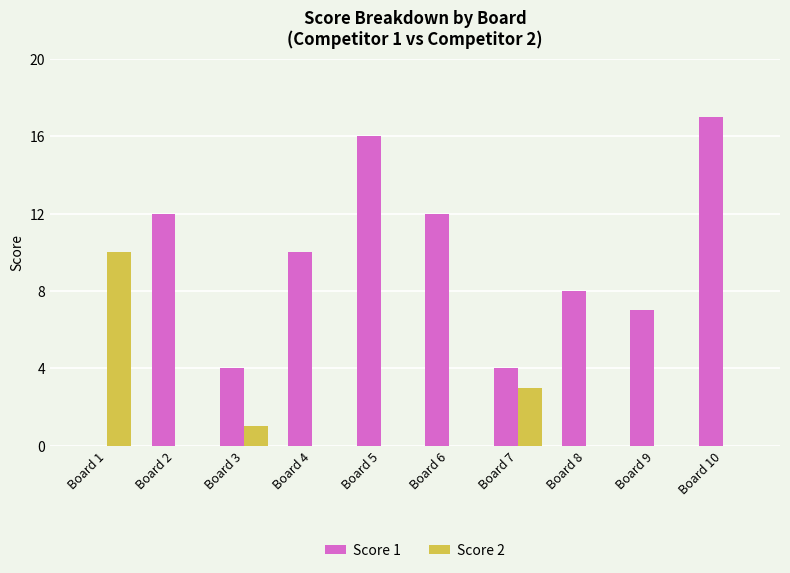

What are all the series names shown in the legend?

Score 1, Score 2